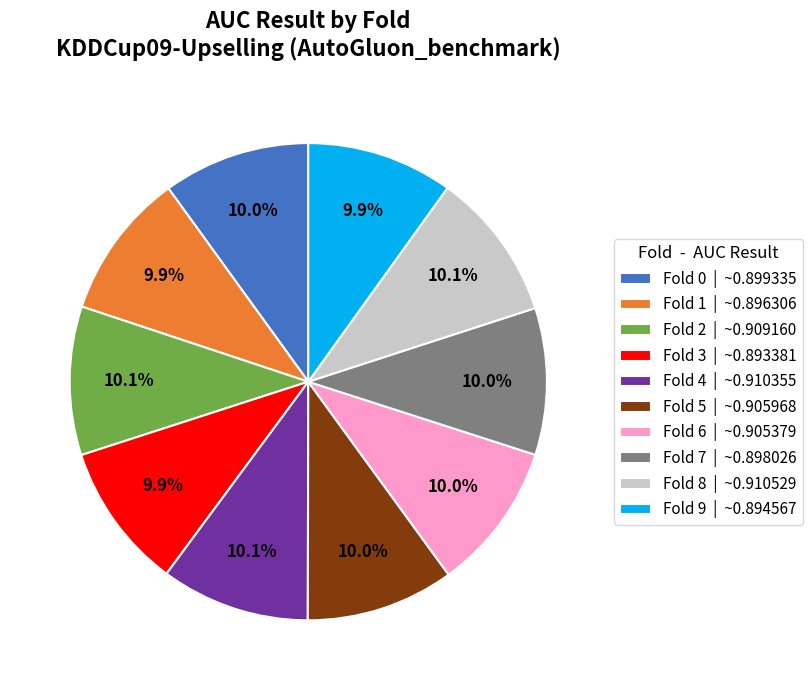

Is there a majority slice in this chart?

No